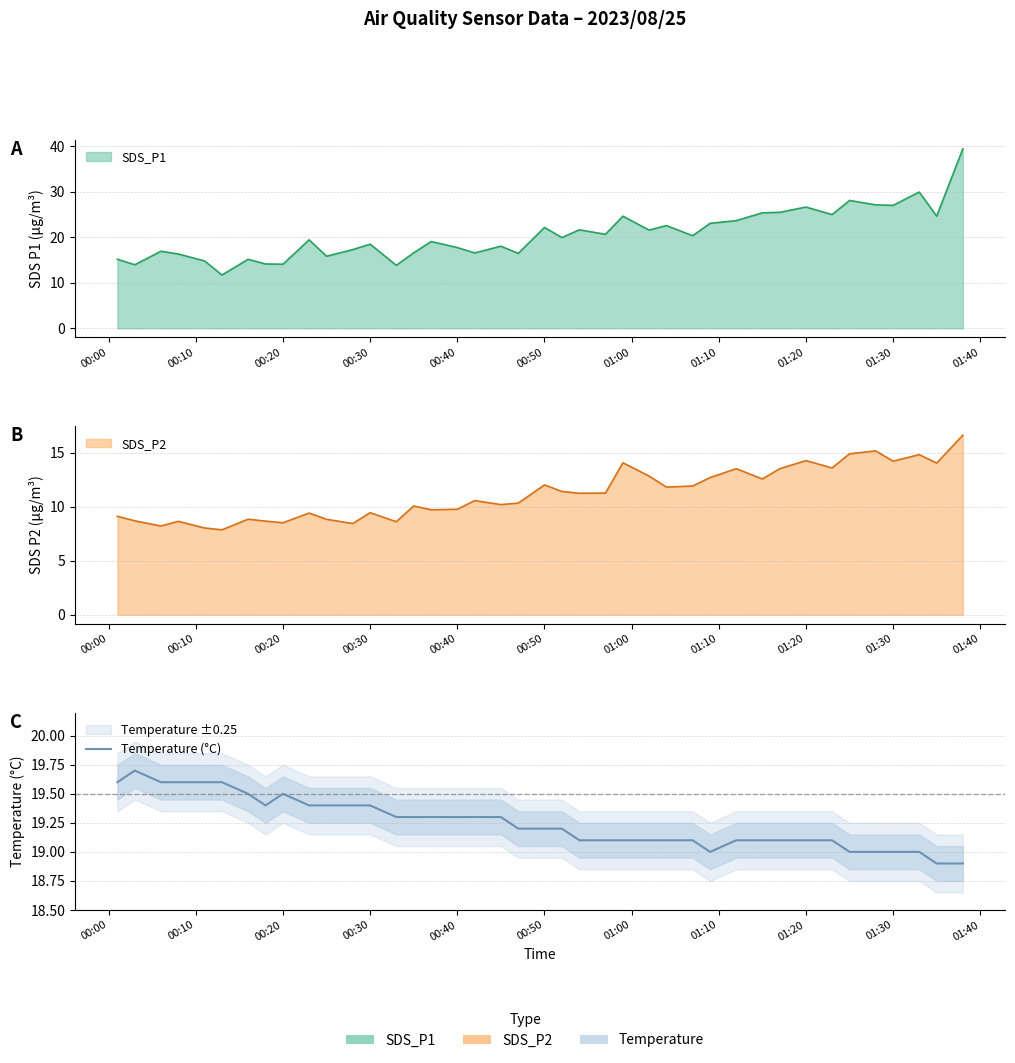

What is the approximate value at 01:30?

19.0